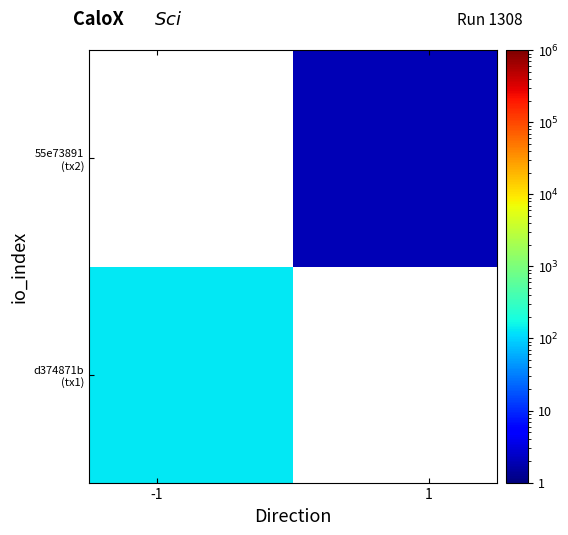

How many categories are shown in the chart?

2